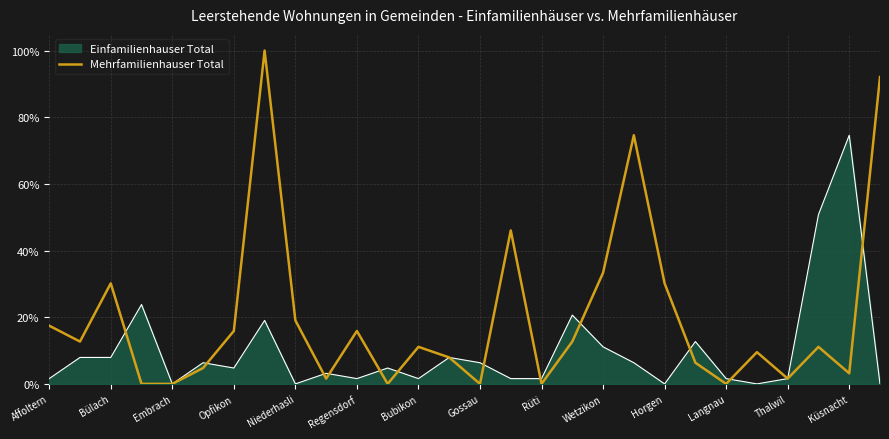

Which series has the largest total across all categories?

Mehrfamilienhauser Total